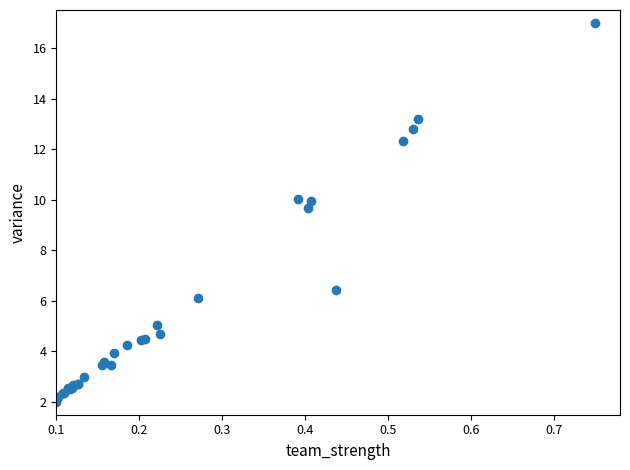

What Y value in the scatter plot is closest to 9?

9.7